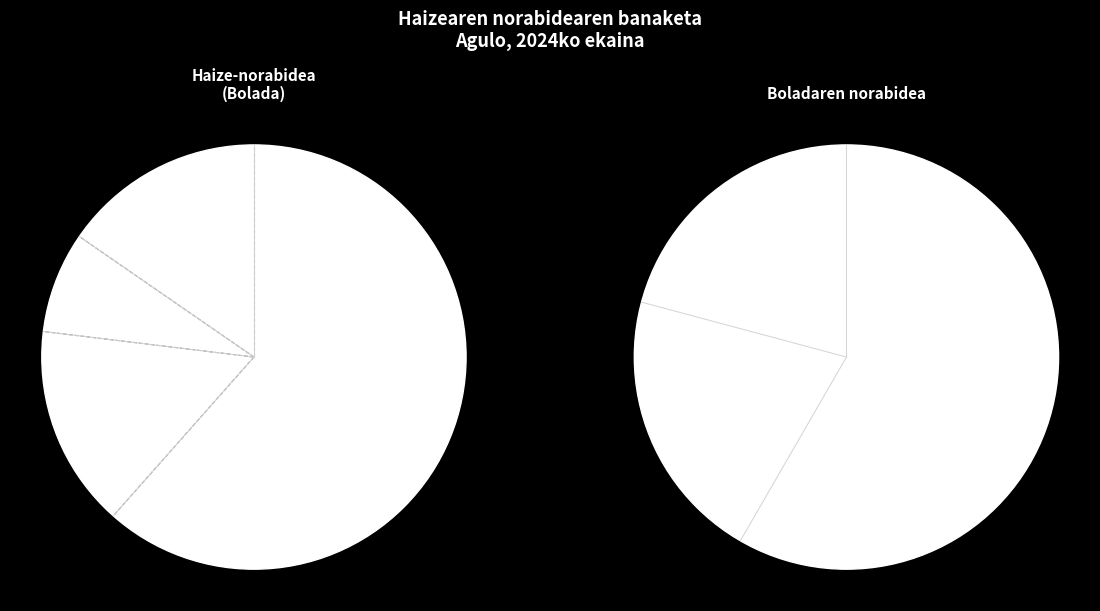

True or false: 0.0 accounts for 0% of the total.

True